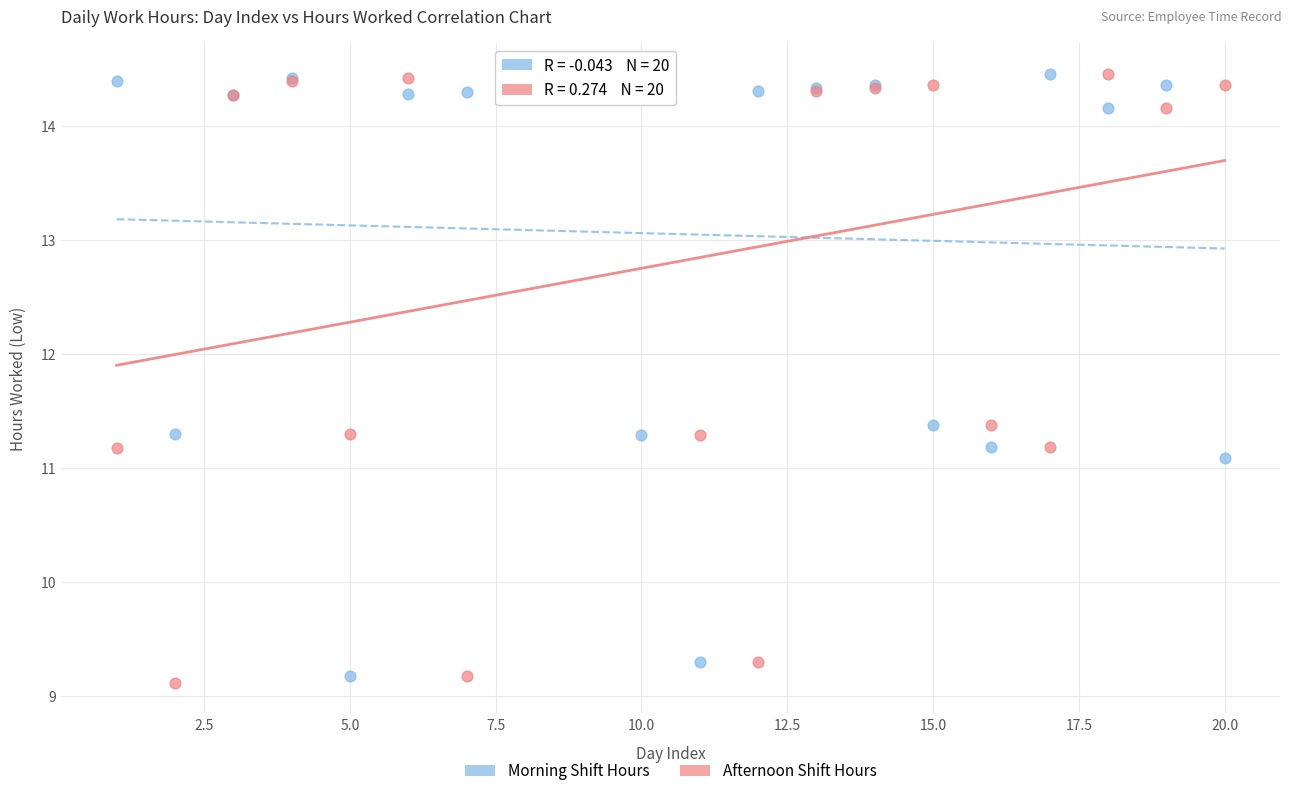

What are all the series names shown in the legend?

Morning Shift Hours, Afternoon Shift Hours